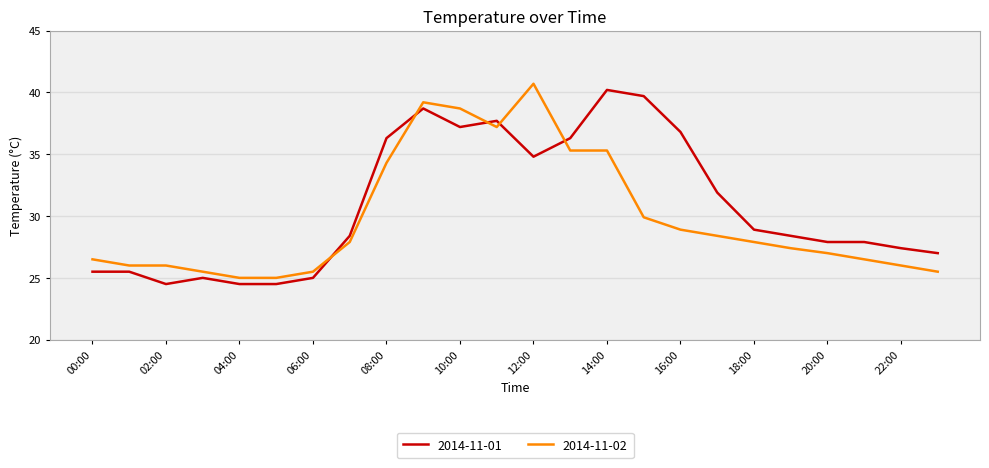

Is this an area chart (filled region under the line)?

No